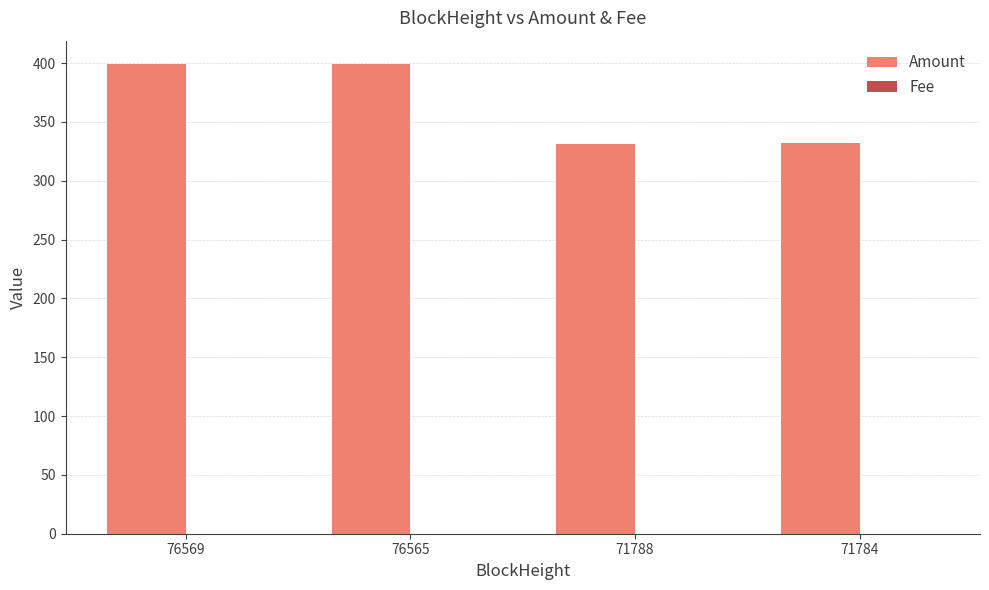

What is the greatest value displayed?

399.1